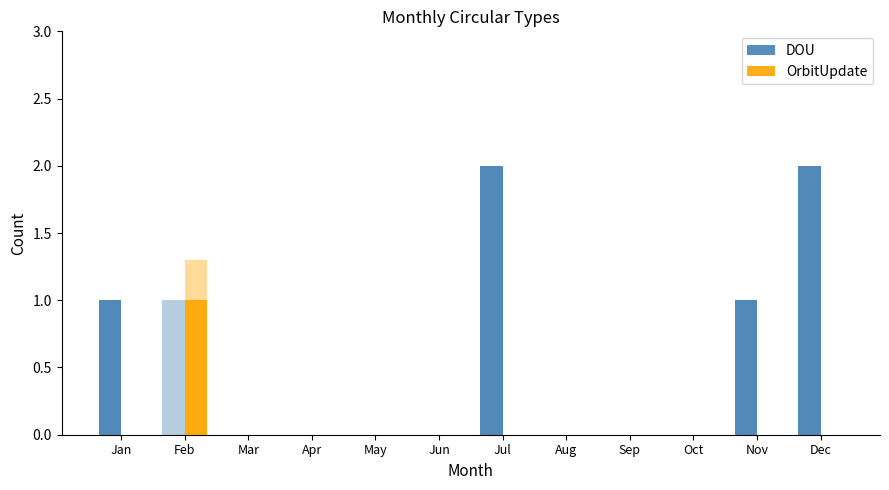

List the series in order of their overall mean, highest first.

DOU, OrbitUpdate